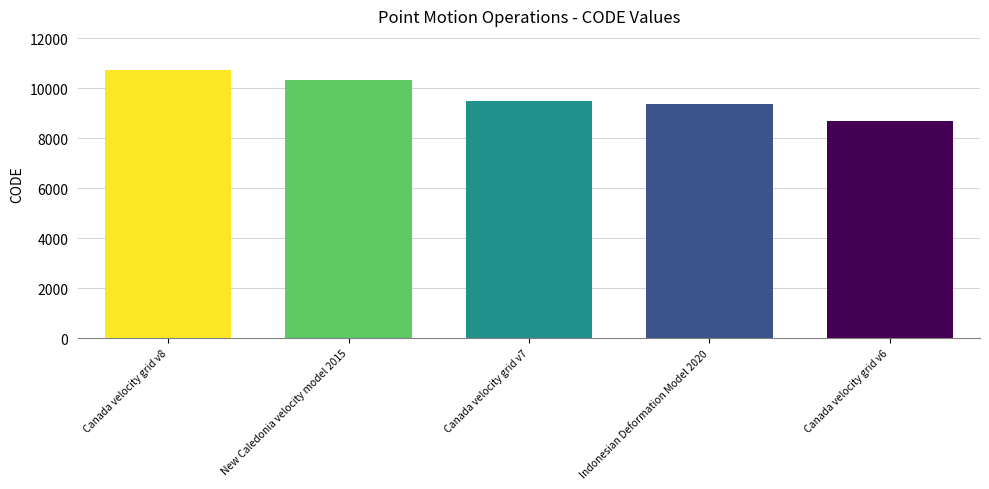

Rank the categories by value from highest to lowest.

Canada velocity grid v8, New Caledonia velocity model 2015, Canada velocity grid v7, Indonesian Deformation Model 2020, Canada velocity grid v6